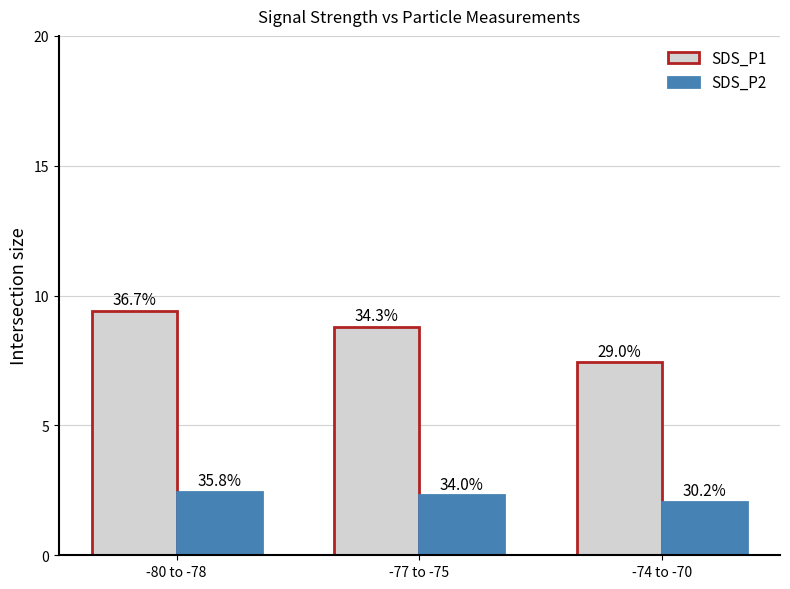

What position from the right is -80 to -78?

3